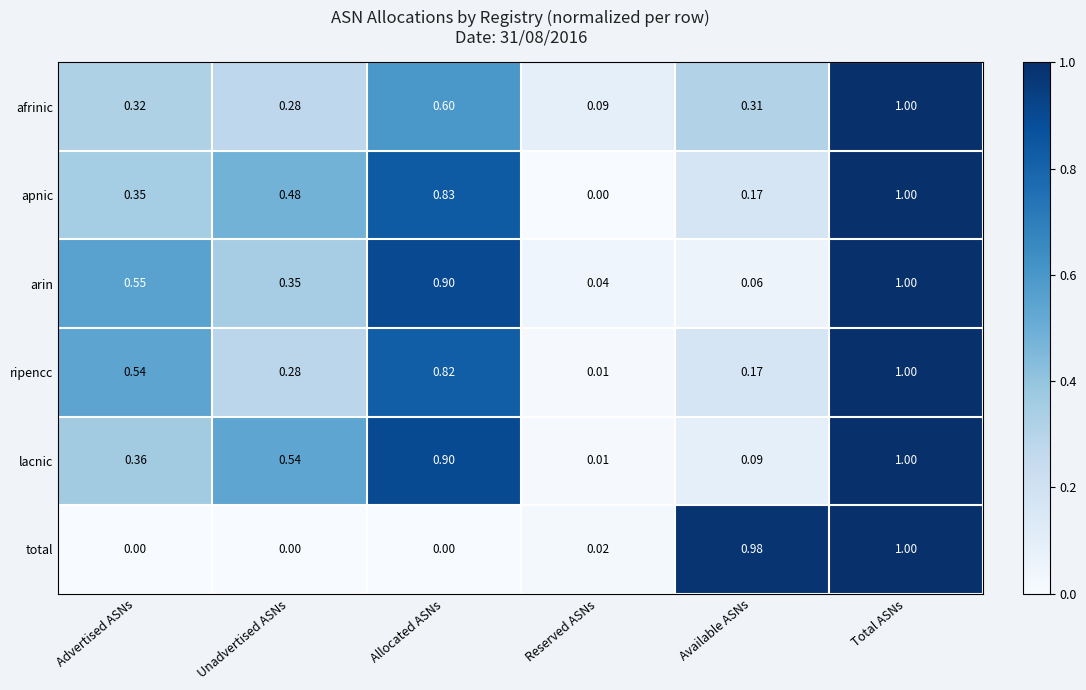

At how many categories does at least one series exceed 0?

6